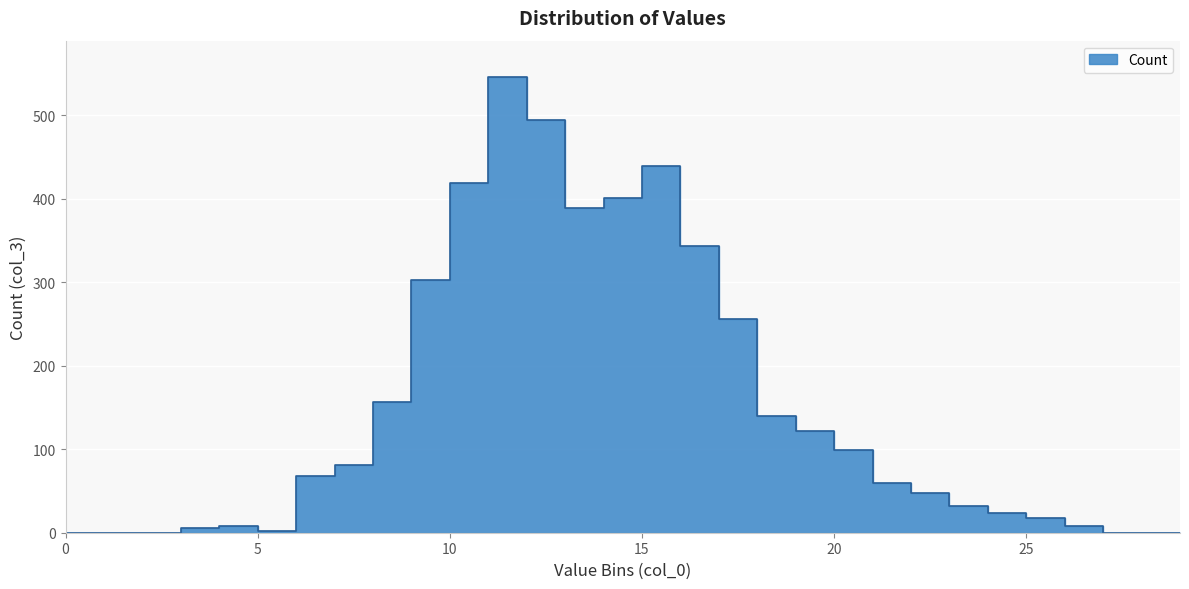

Reading left to right, extract all data points from this chart.

0	0	0	6	8	2	68	81	157	303	419	546	495	389	401	439	344	256	140	122	99	59	48	32	24	18	8	0	0	0